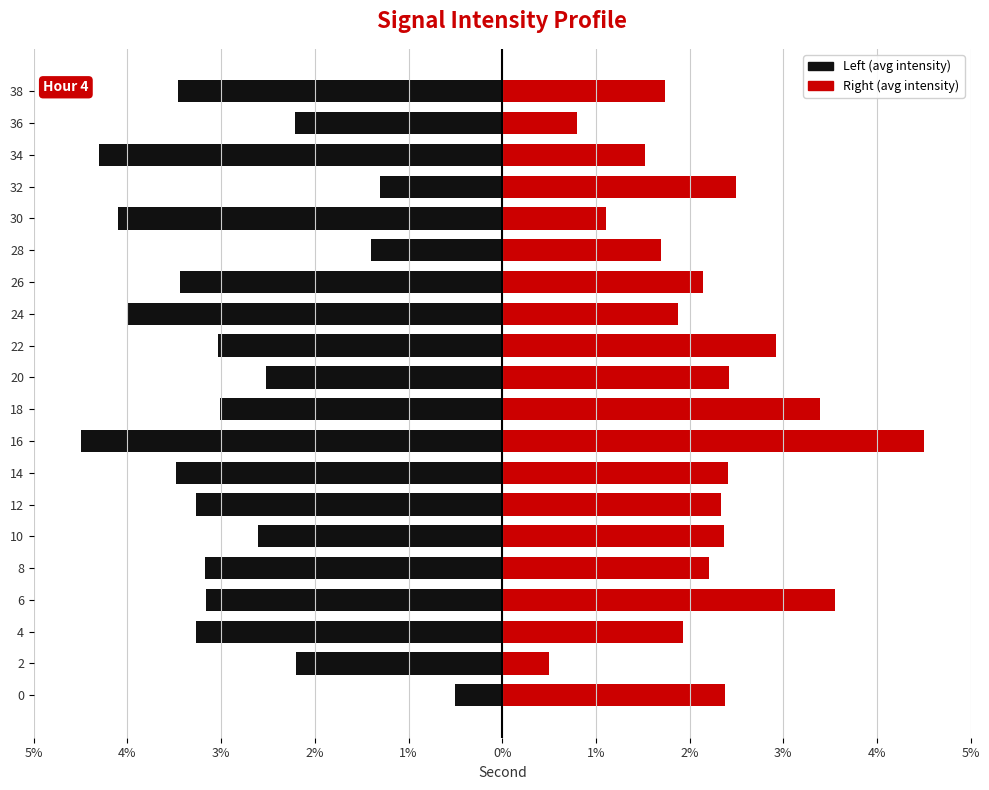

Is it true that Right (avg intensity) equals 1.8 at 30?

False